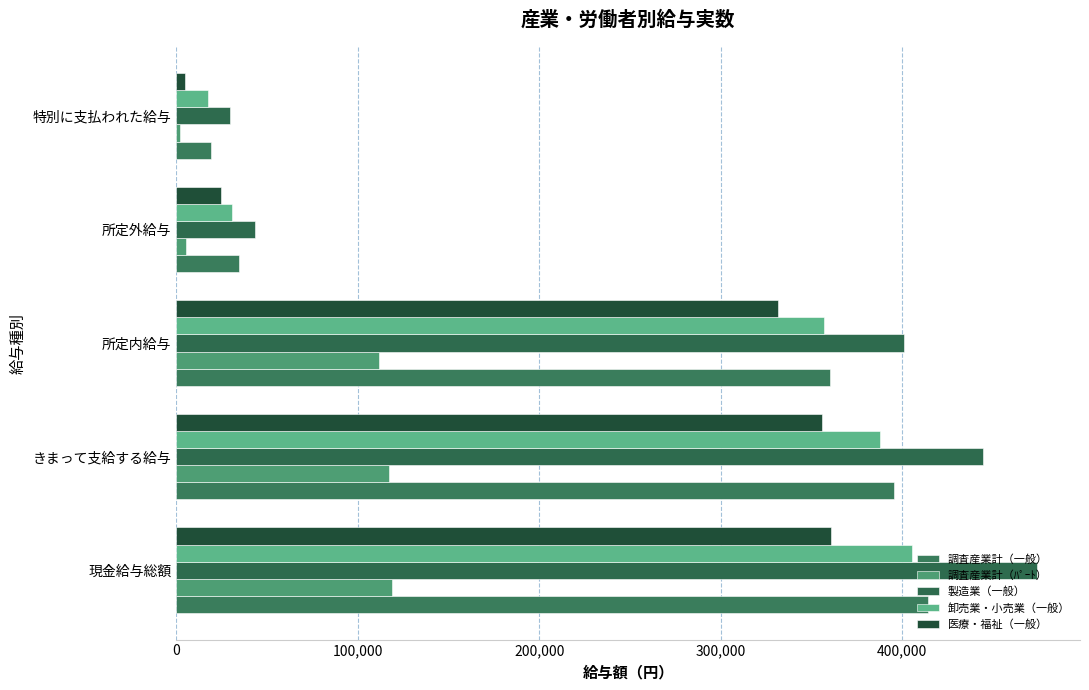

Count the number of data series in this chart.

5